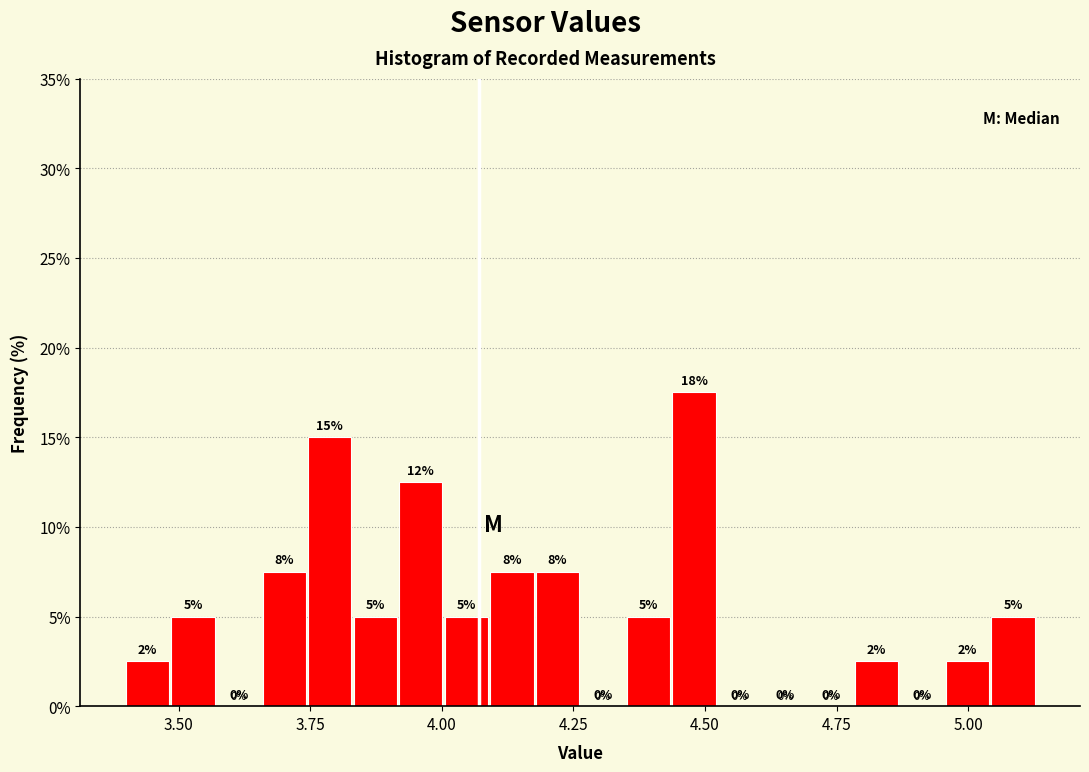

Around what value on the x-axis is the tallest bar? Give the approximate position of its centre, as read against the axis.

4.50